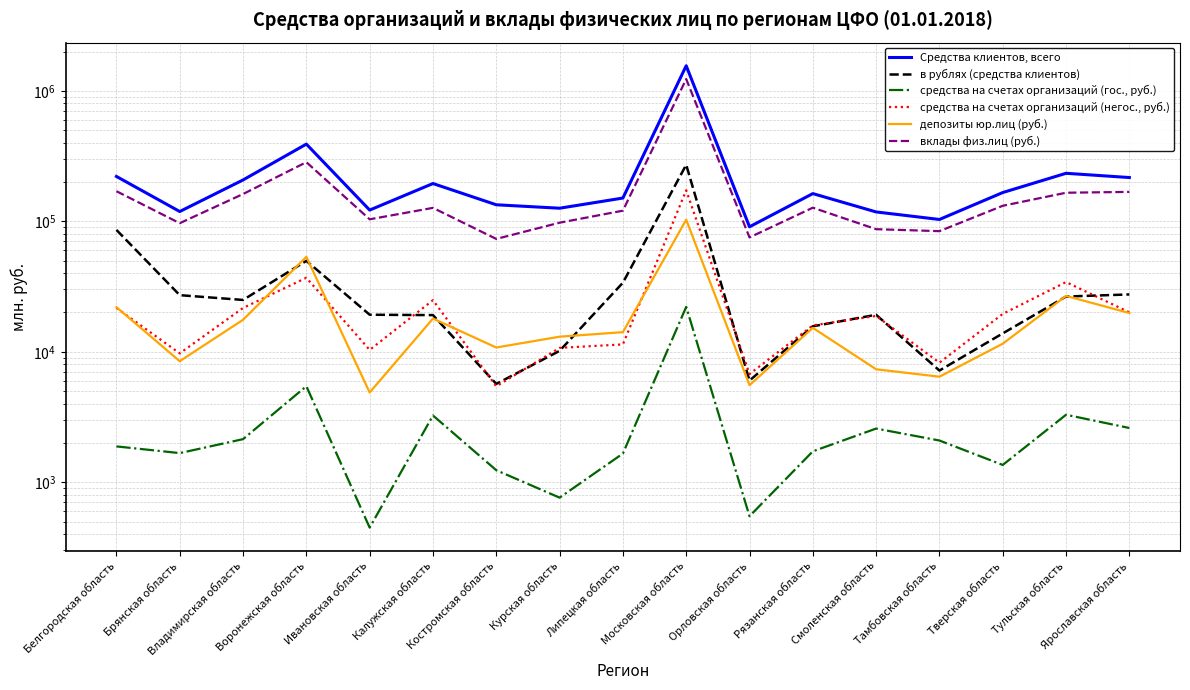

Reading left to right, extract all data points from this chart.

Средства клиентов, всего: Белгородская область=220555	Брянская область=118767	Владимирская область=207285	Воронежская область=390210	Ивановская область=121836	Калужская область=194621	Костромская область=133771	Курская область=125897	Липецкая область=150653	Московская область=1555136	Орловская область=90694	Рязанская область=162951	Смоленская область=117892	Тамбовская область=103226	Тверская область=166001	Тульская область=233163	Ярославская область=216301
в рублях (средства клиентов): Белгородская область=85839	Брянская область=27145	Владимирская область=24947	Воронежская область=49728	Ивановская область=19221	Калужская область=19091	Костромская область=5672	Курская область=10157	Липецкая область=33800	Московская область=270964	Орловская область=6014	Рязанская область=15673	Смоленская область=19203	Тамбовская область=7177	Тверская область=13822	Тульская область=26488	Ярославская область=27499
средства на счетах организаций (гос., руб.): Белгородская область=1882	Брянская область=1672	Владимирская область=2139	Воронежская область=5444	Ивановская область=449	Калужская область=3248	Костромская область=1236	Курская область=762	Липецкая область=1659	Московская область=22076	Орловская область=549	Рязанская область=1725	Смоленская область=2578	Тамбовская область=2088	Тверская область=1357	Тульская область=3290	Ярославская область=2604
средства на счетах организаций (негос., руб.): Белгородская область=21663	Брянская область=9720	Владимирская область=21656	Воронежская область=36893	Ивановская область=10328	Калужская область=24856	Костромская область=5436	Курская область=10709	Липецкая область=11385	Московская область=172710	Орловская область=6750	Рязанская область=15920	Смоленская область=18818	Тамбовская область=8246	Тверская область=19501	Тульская область=34197	Ярославская область=20042
депозиты юр.лиц (руб.): Белгородская область=21963	Брянская область=8463	Владимирская область=17583	Воронежская область=53372	Ивановская область=4871	Калужская область=17967	Костромская область=10777	Курская область=13044	Липецкая область=14133	Московская область=102852	Орловская область=5543	Рязанская область=15249	Смоленская область=7338	Тамбовская область=6440	Тверская область=11525	Тульская область=26781	Ярославская область=19798
вклады физ.лиц (руб.): Белгородская область=169934	Брянская область=96667	Владимирская область=161675	Воронежская область=283749	Ивановская область=103528	Калужская область=126657	Костромская область=73222	Курская область=97519	Липецкая область=120540	Московская область=1229828	Орловская область=75220	Рязанская область=127042	Смоленская область=86962	Тамбовская область=83996	Тверская область=131410	Тульская область=165455	Ярославская область=167916